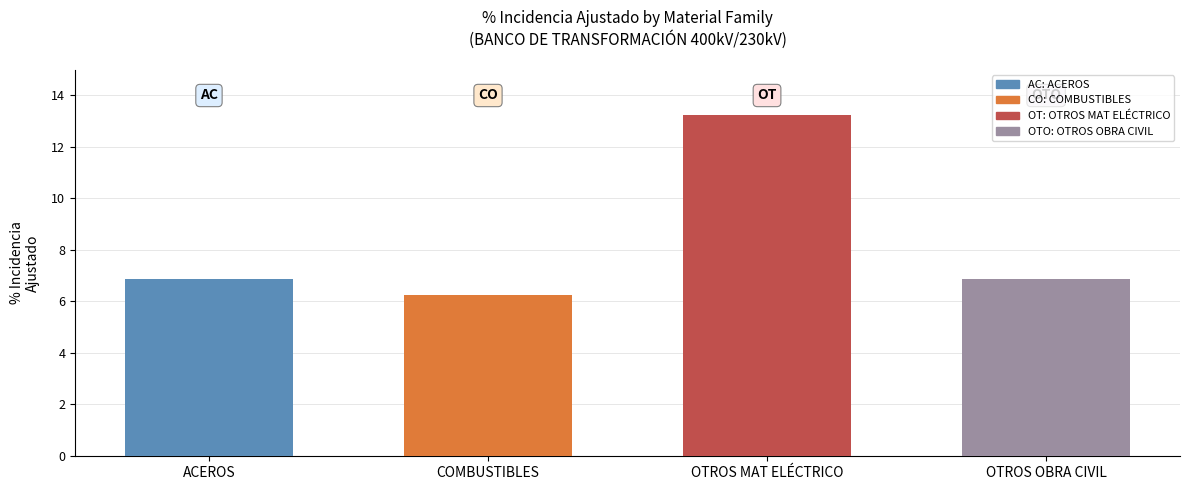

List the labels in order of value, smallest first.

CO, OTO, AC, OT